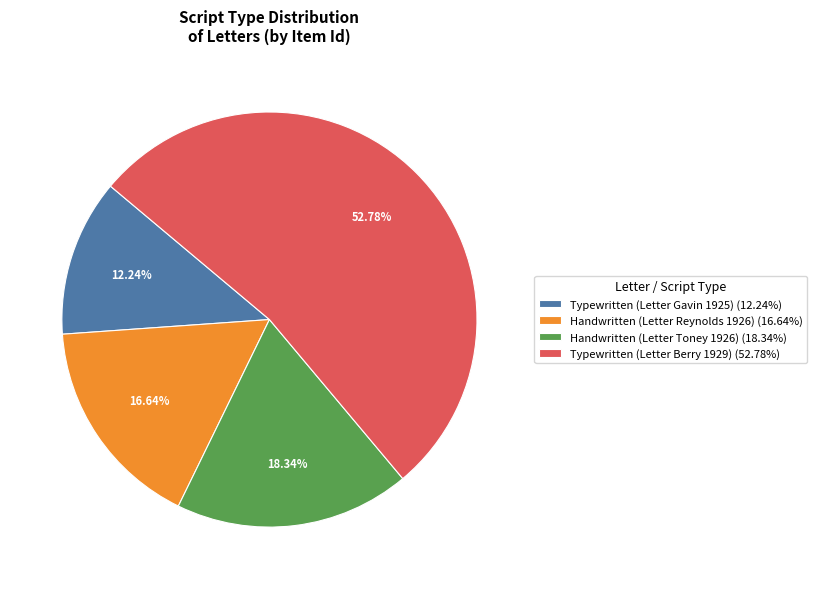

Do Typewritten (Letter Gavin 1925) and Typewritten (Letter Berry 1929) together represent more than half of the pie?

Yes